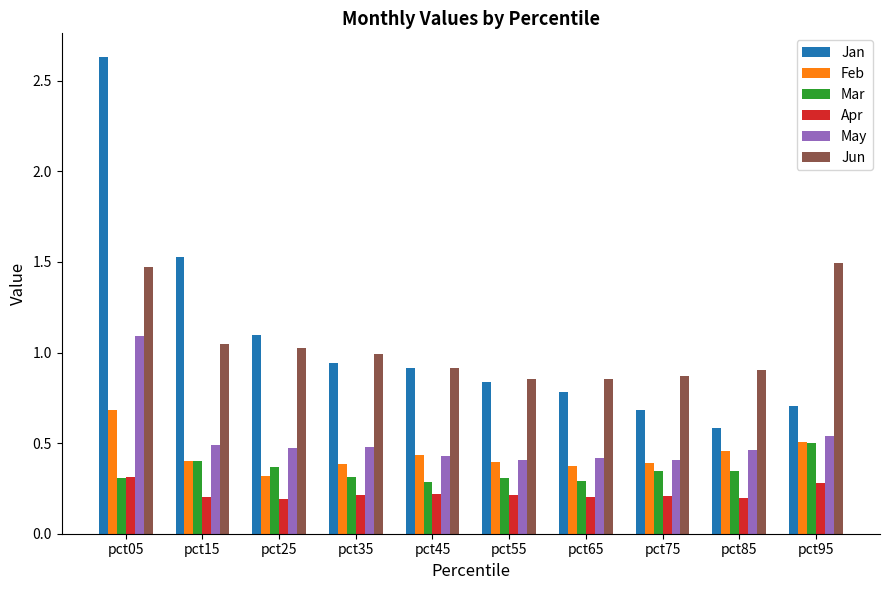

At which label does Mar reach its peak?

pct95